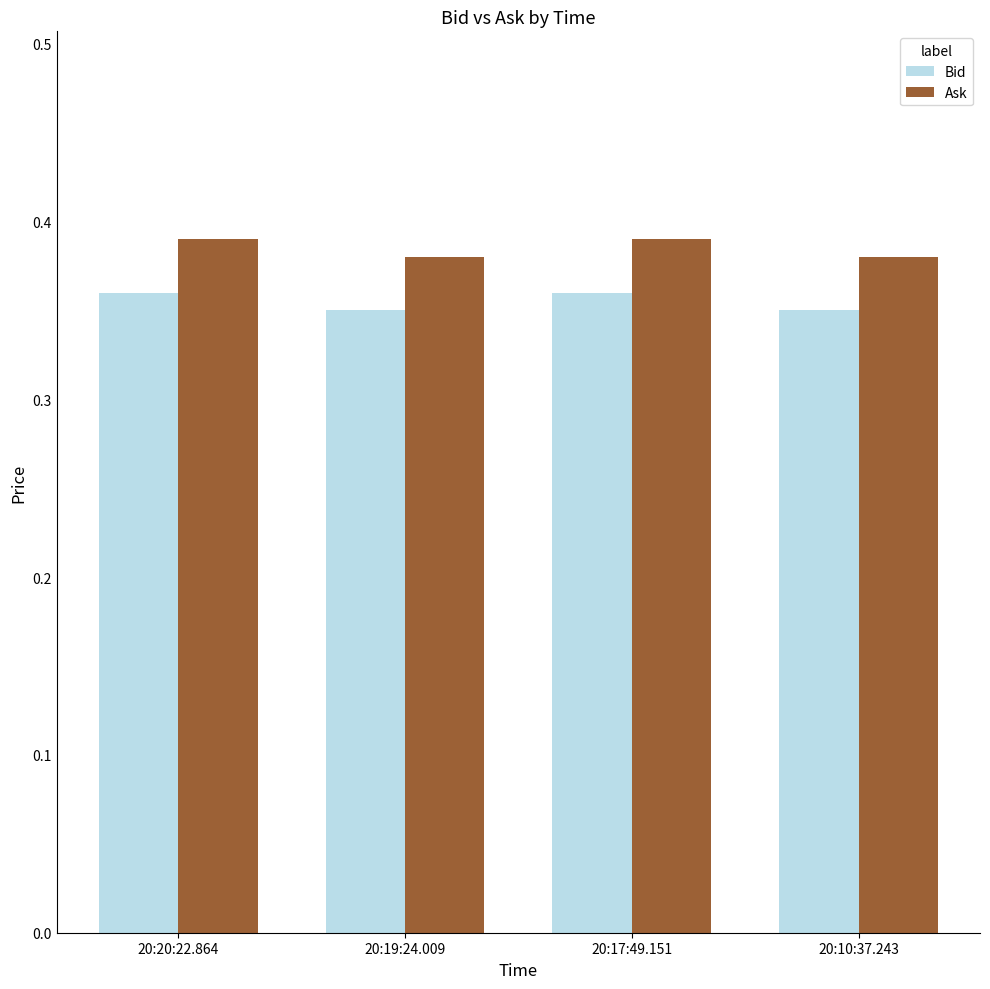

The Bid series shows 0.1 at 20:20:22.864. True or false?

False